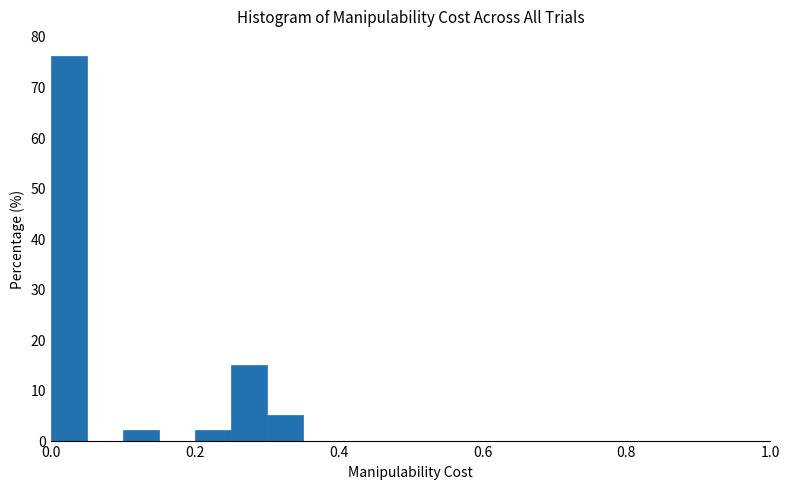

Around what value on the x-axis is the tallest bar? Give the approximate position of its centre, as read against the axis.

0.02